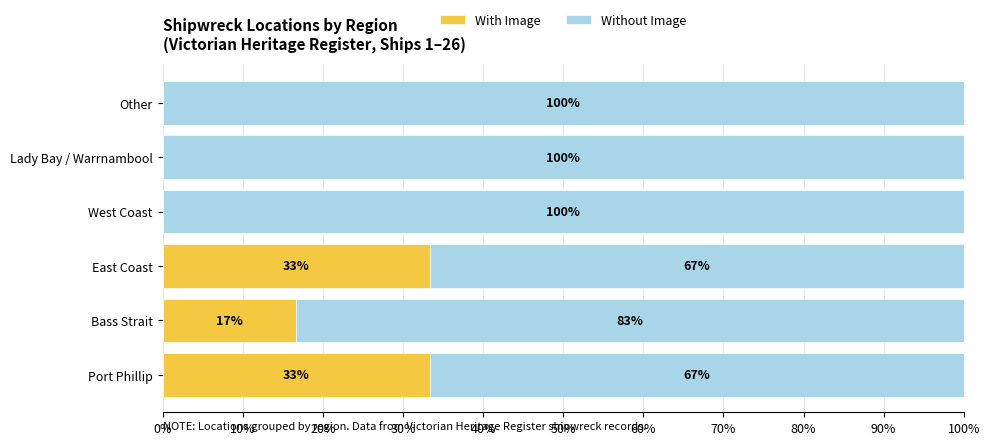

What is the total value across all series at Bass Strait?

100.0